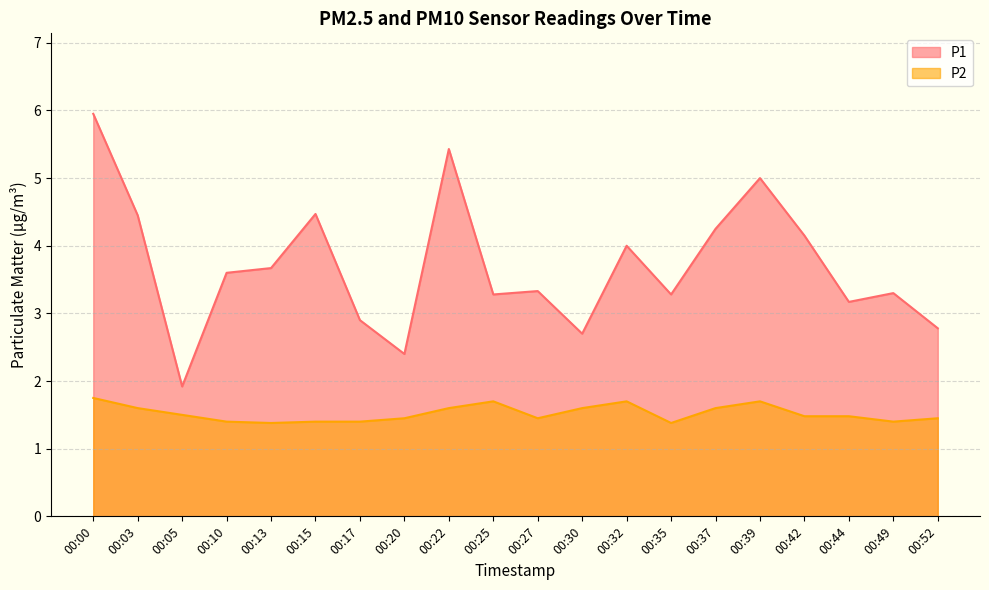

Is it true that P1 equals 3.3 at 00:35?

True